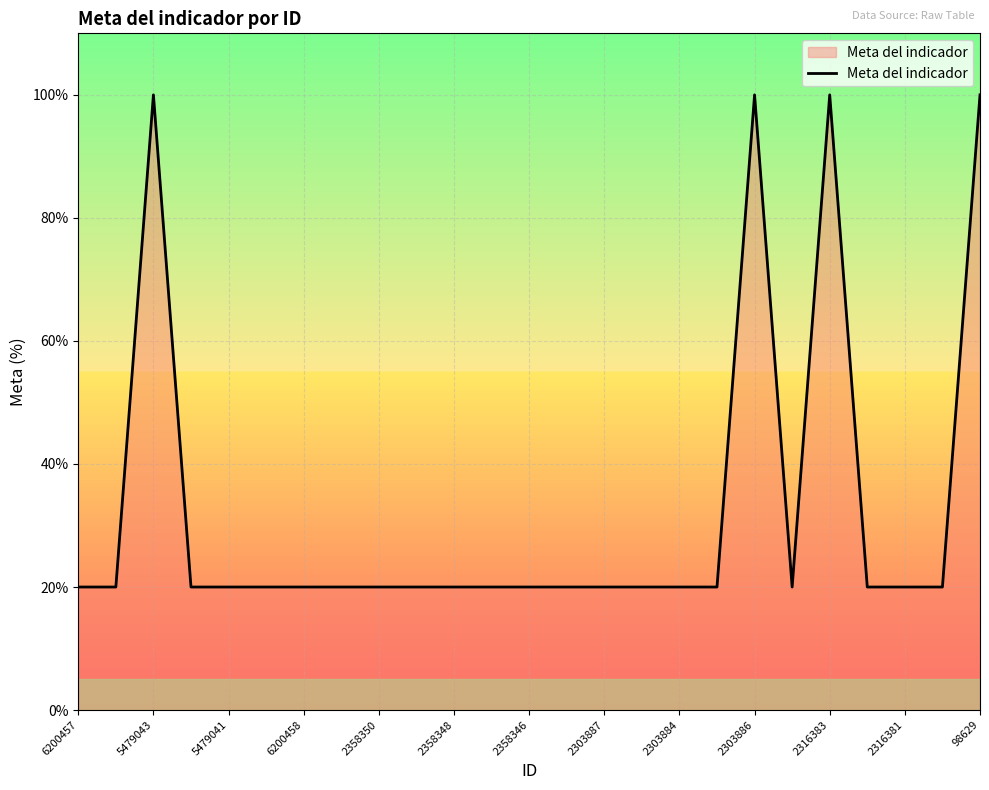

What is the smallest value displayed?

20